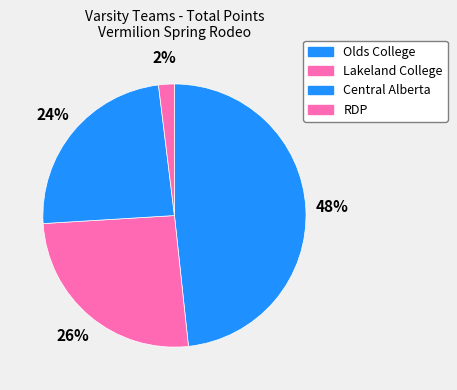

What percentage is NOT represented by RDP?

98.1%